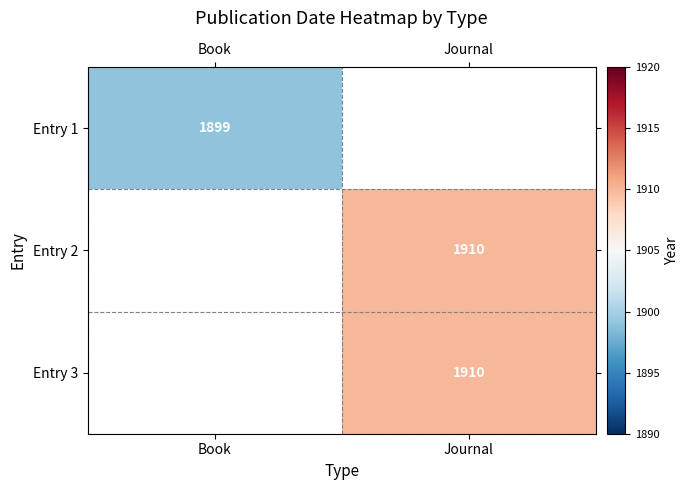

The Entry 2 series shows 1910 at Journal. True or false?

True